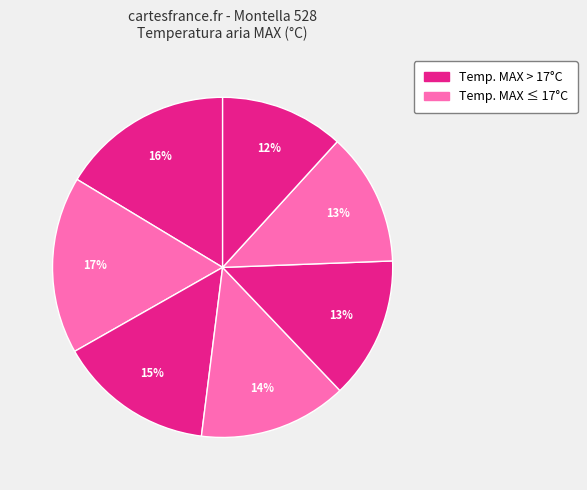

How many slices are in this pie chart?

7